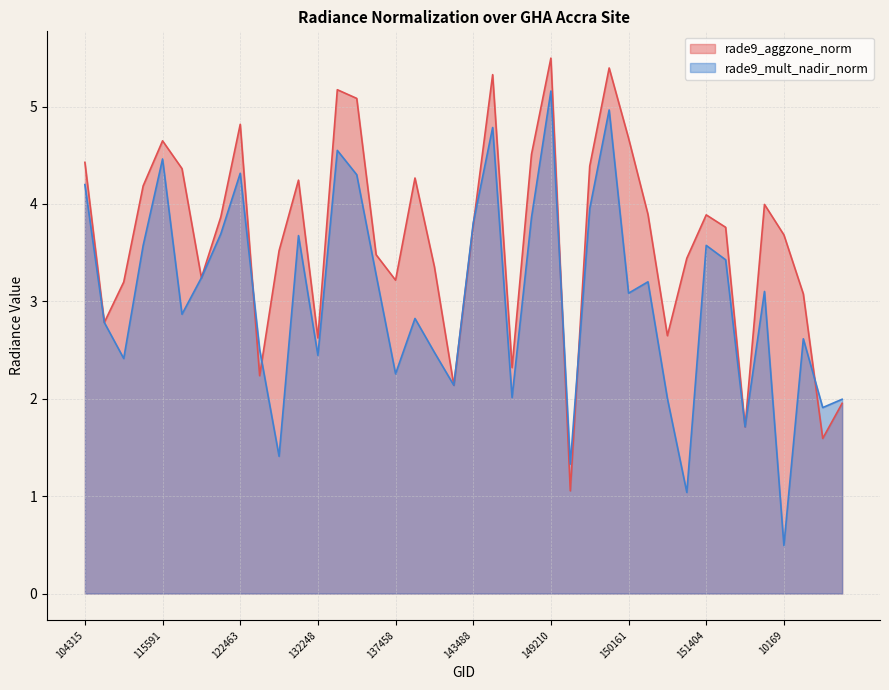

What is the sum of all rade9_mult_nadir_norm values?

121.4